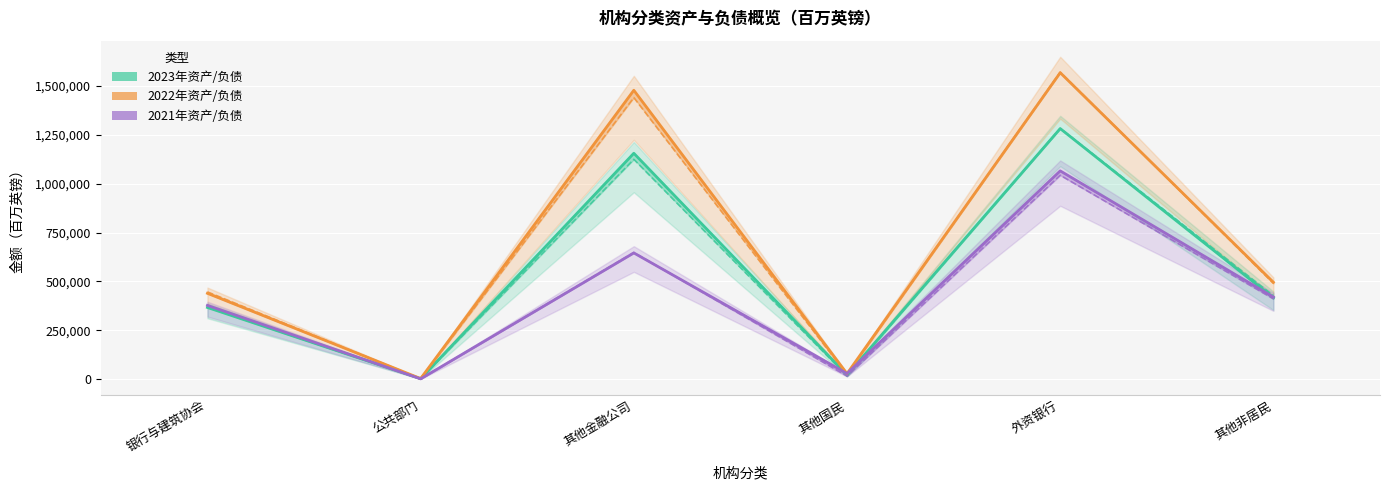

Is it true that 2022年末资产 equals 535391 at 外资银行?

False